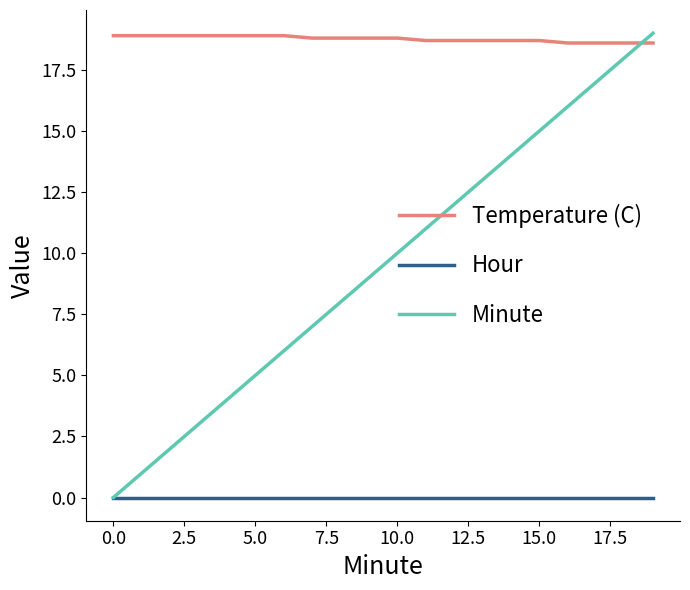

True or false: Temperature (C) and Hour cross at least once.

False